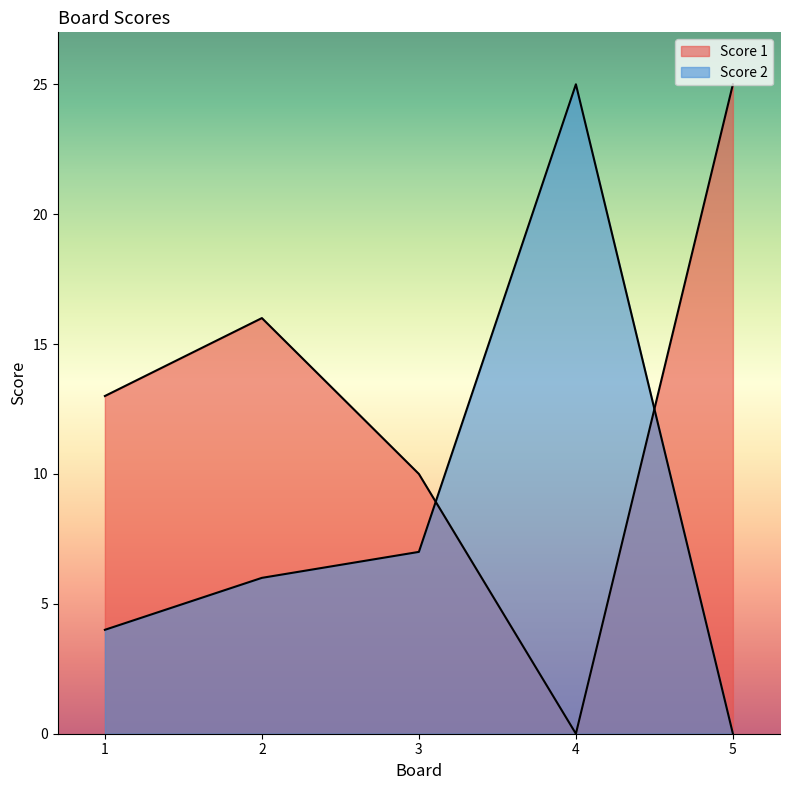

Which series has the widest spread of values?

Score 1